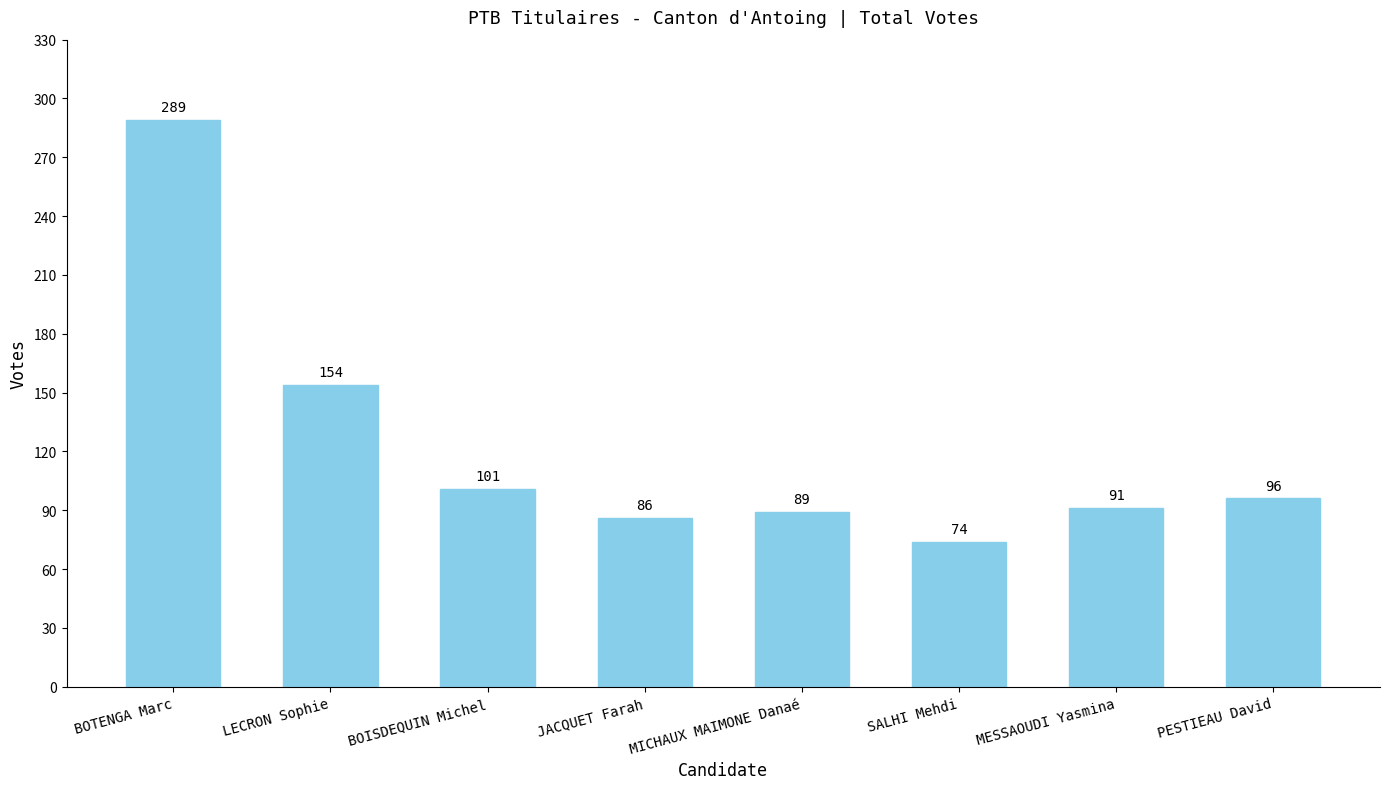

What is the change in value from SALHI Mehdi to MESSAOUDI Yasmina?

+17